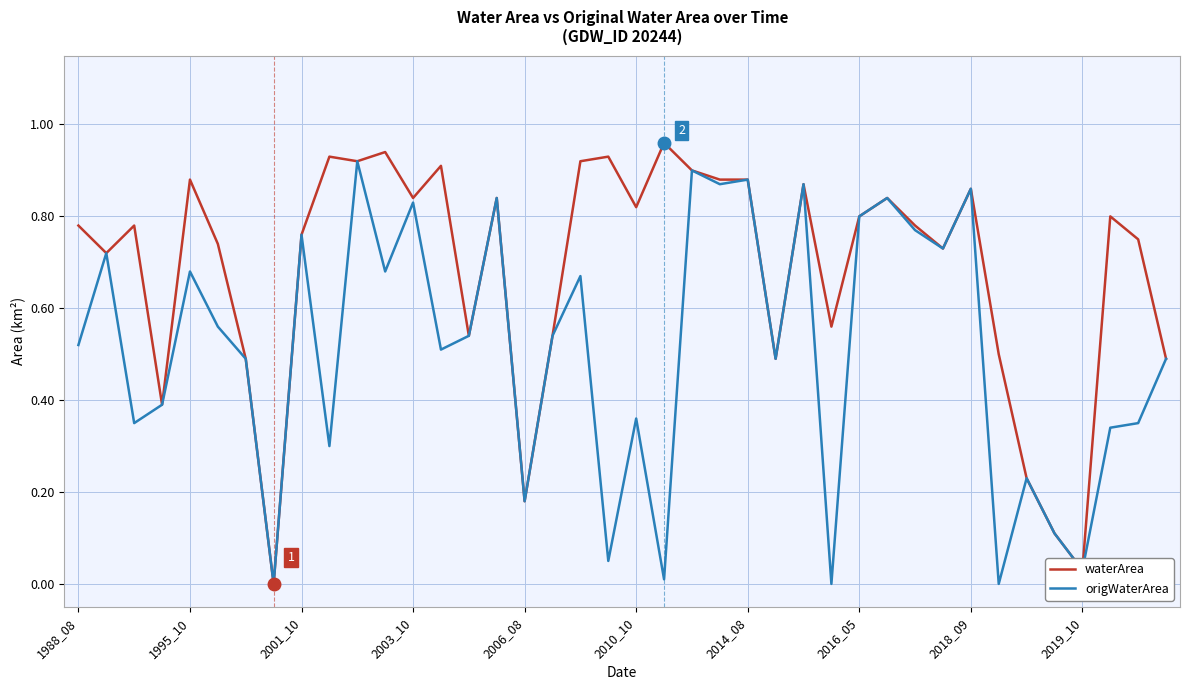

List the series in order of their overall mean, lowest first.

origWaterArea, waterArea